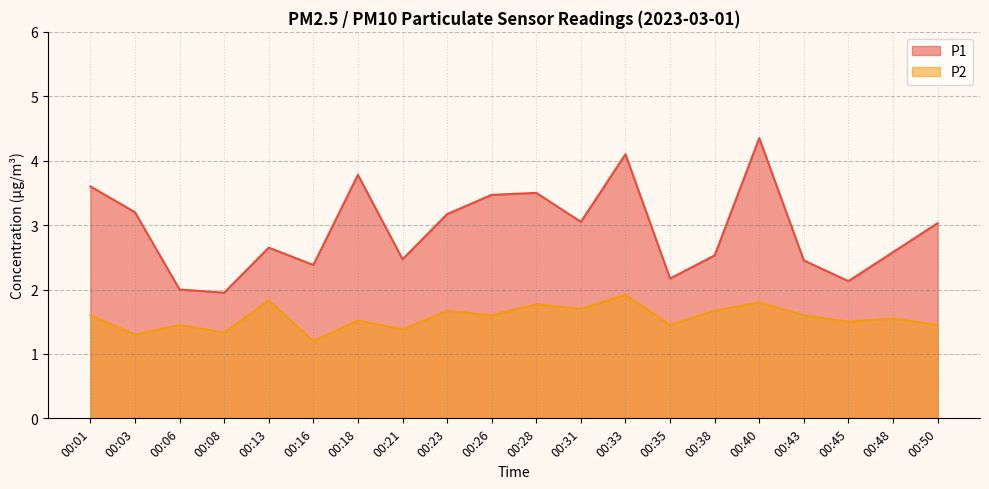

At which category does the chart reach its minimum across all series?

00:16